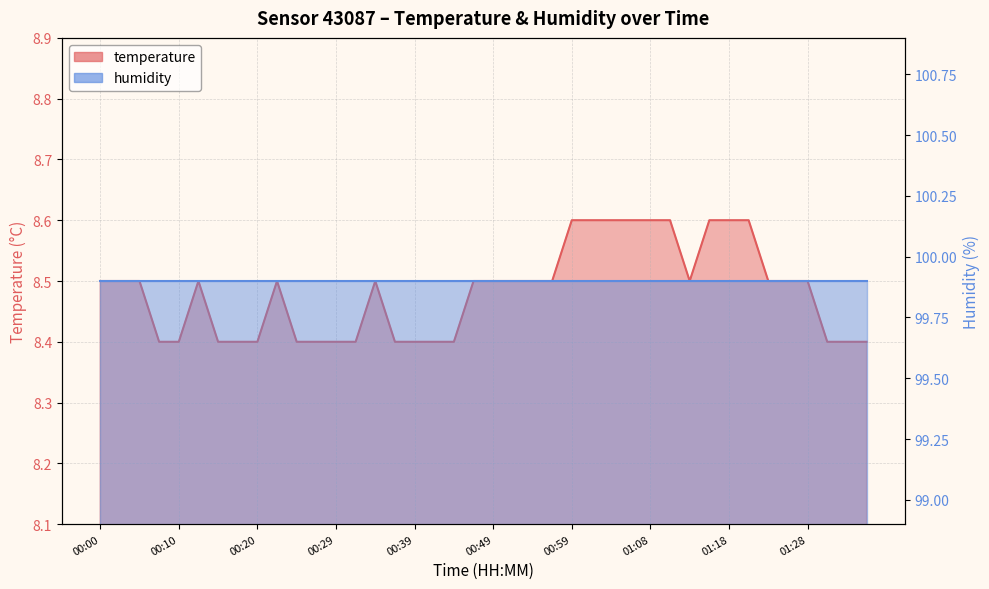

Reading left to right, extract all data points from this chart.

8.5	8.5	8.5	8.4	8.4	8.5	8.4	8.4	8.4	8.5	8.4	8.4	8.4	8.4	8.5	8.4	8.4	8.4	8.4	8.5	8.5	8.5	8.5	8.5	8.6	8.6	8.6	8.6	8.6	8.6	8.5	8.6	8.6	8.6	8.5	8.5	8.5	8.4	8.4	8.4